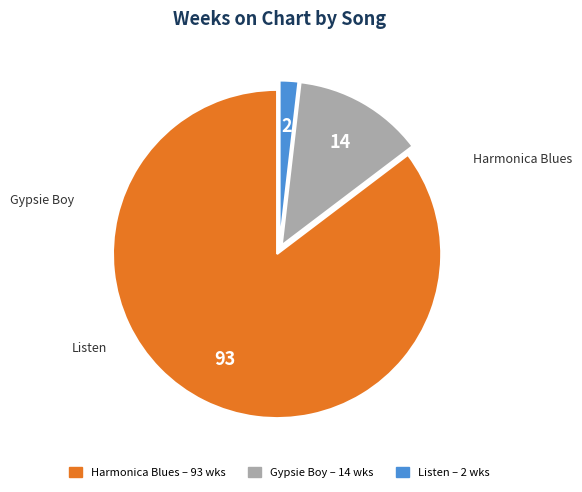

Which slice is the smallest?

Listen